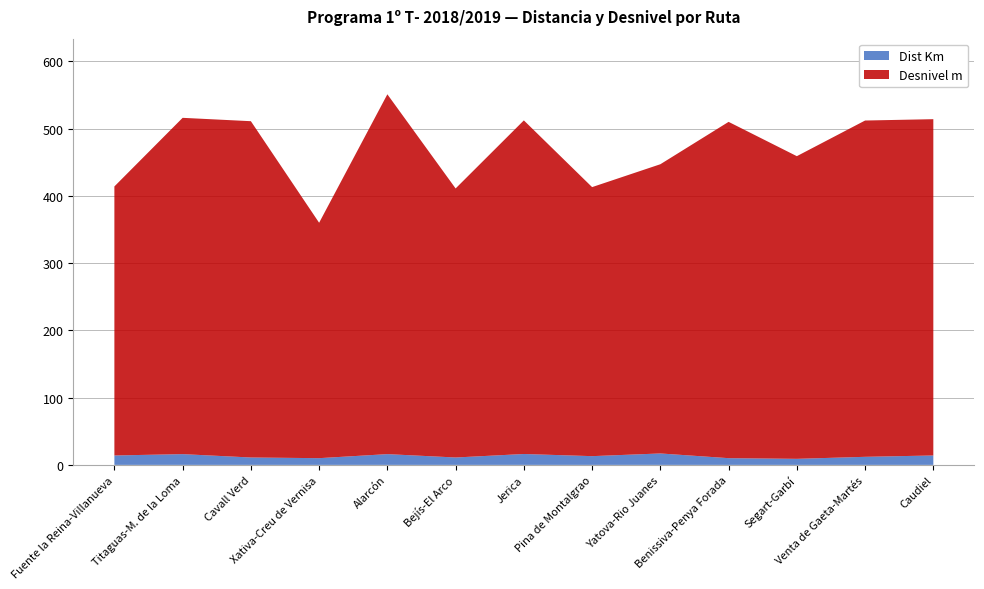

Reading left to right, extract all data points from this chart.

Dist Km: Fuente la Reina-Villanueva=14.0	Titaguas-M. de la Loma=16.0	Cavall Verd=11.0	Xativa-Creu de Vernisa=10.0	Alarcón=16.0	Bejís-El Arco=11.0	Jerica=16.2	Pina de Montalgrao=13.0	Yatova-Rio Juanes=17.0	Benissiva-Penya Forada=10.0	Segart-Garbí=9.0	Venta de Gaeta-Martés=12.0	Caudiel=14.0
Desnivel m: Fuente la Reina-Villanueva=400.0	Titaguas-M. de la Loma=500.0	Cavall Verd=500.0	Xativa-Creu de Vernisa=350.0	Alarcón=535.0	Bejís-El Arco=400.0	Jerica=496.0	Pina de Montalgrao=400.0	Yatova-Rio Juanes=430.0	Benissiva-Penya Forada=500.0	Segart-Garbí=450.0	Venta de Gaeta-Martés=500.0	Caudiel=500.0